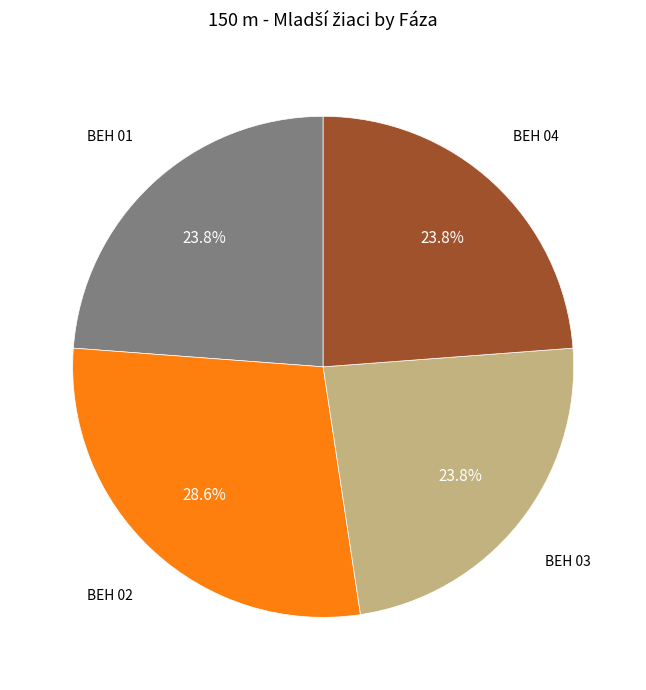

Is there a majority slice in this chart?

No